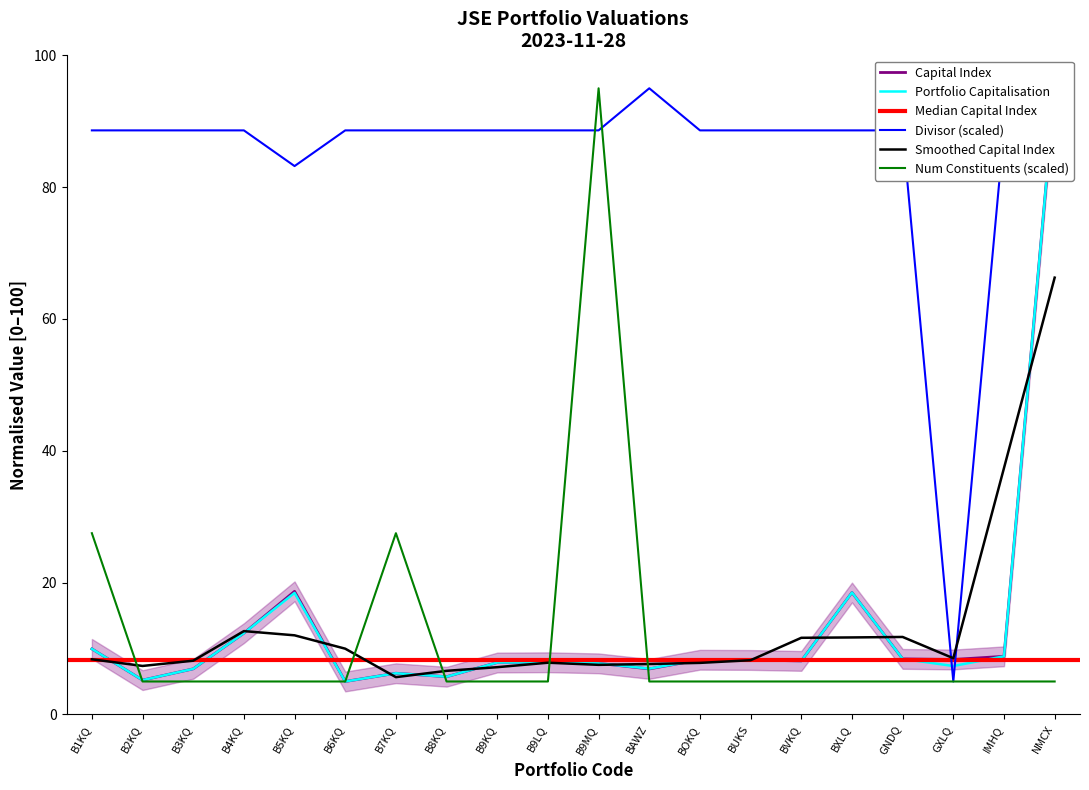

What position from the right is B6KQ?

15